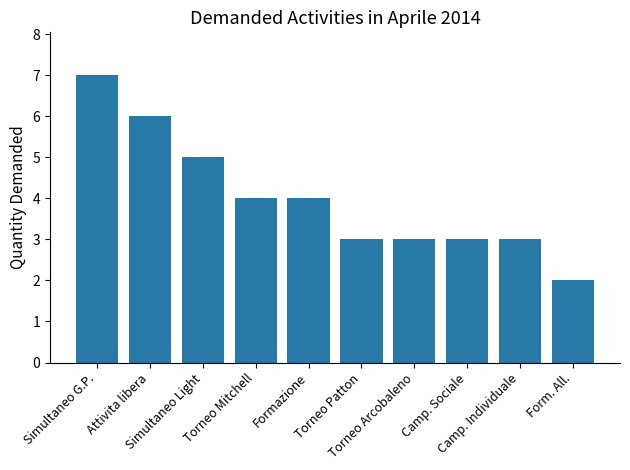

What is the value of the 10th bar from the left?

2